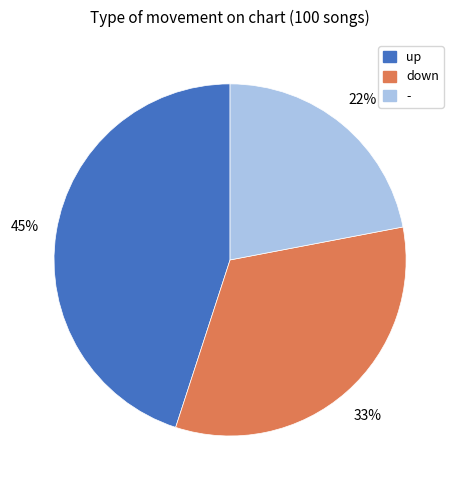

To the nearest percent, what is the average slice percentage?

33%